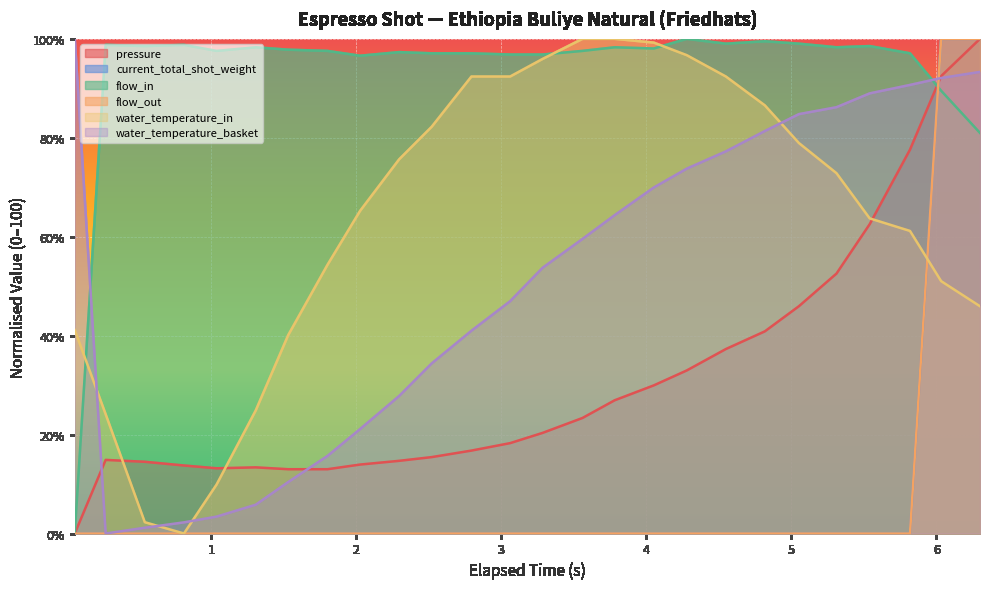

After their last crossing, which series has the higher values: pressure or flow_out?

flow_out